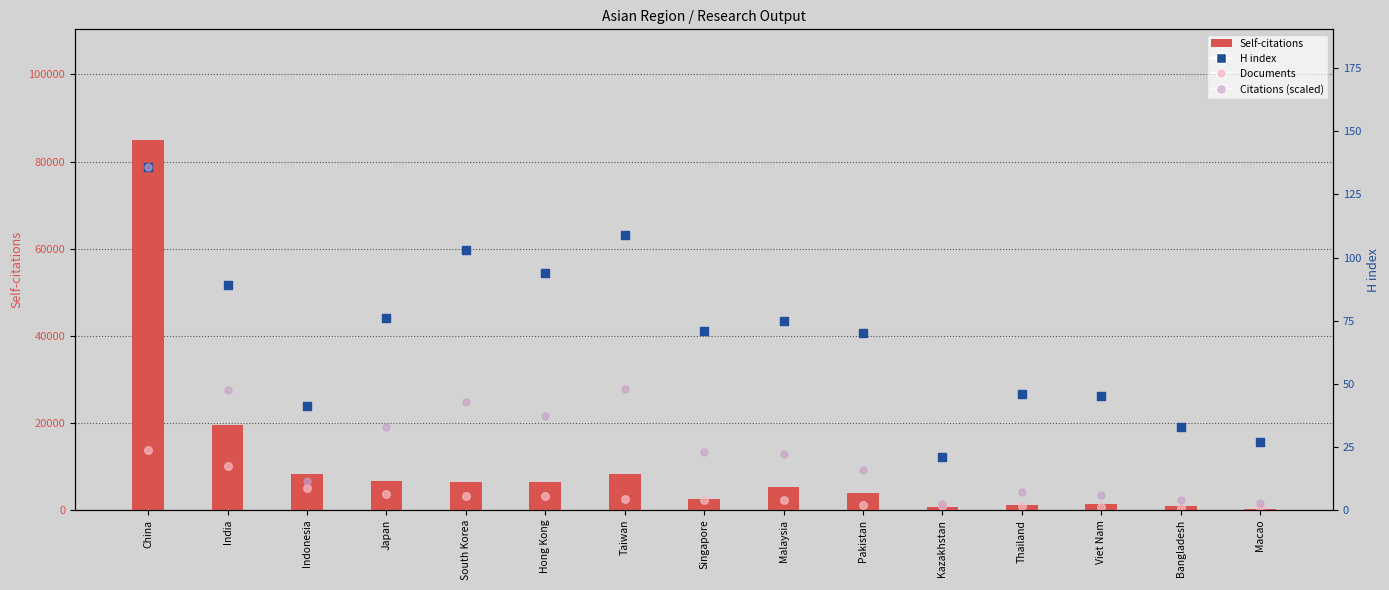

At which category is the sum across all series the highest?

China